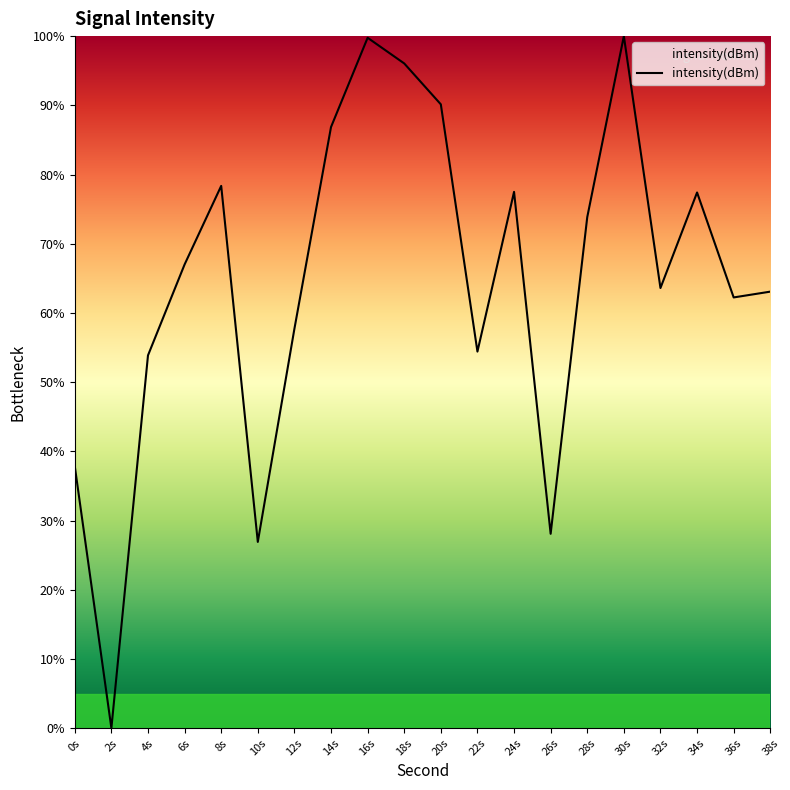

What position from the right is 10s?

15